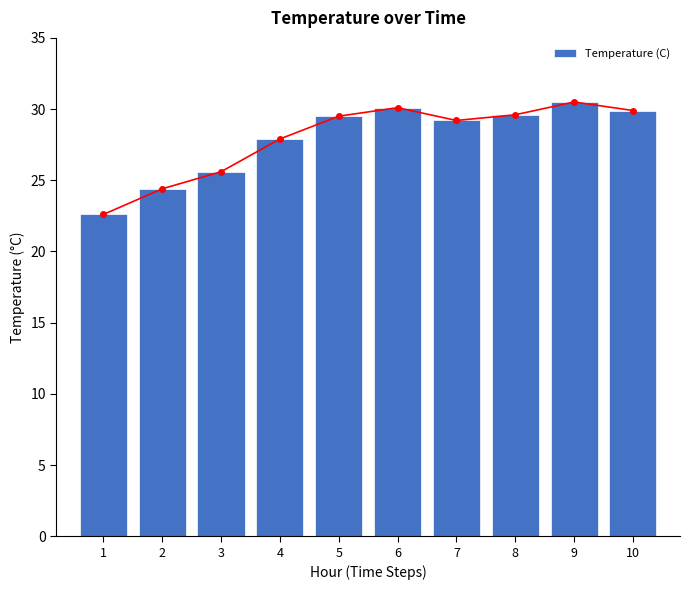

What is the change in value from 2 to 9?

+6.1